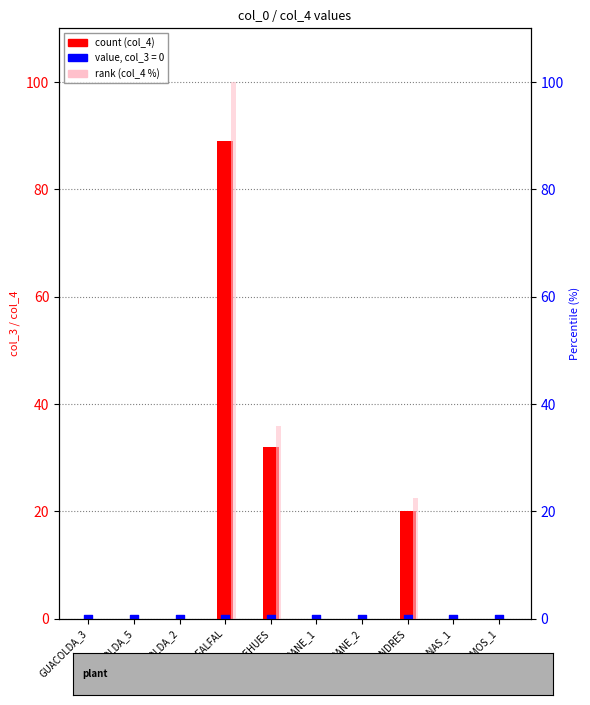

Which series has the largest total across all categories?

rank (col_4 %)